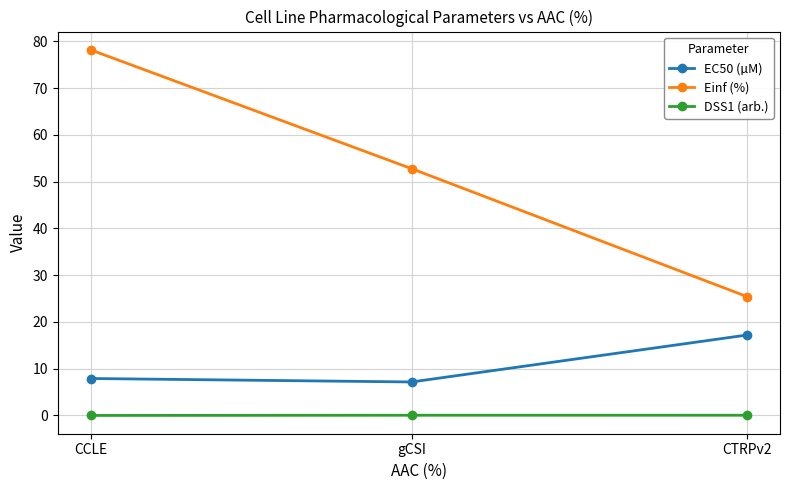

What is the label of the 1st point from the left?

CCLE